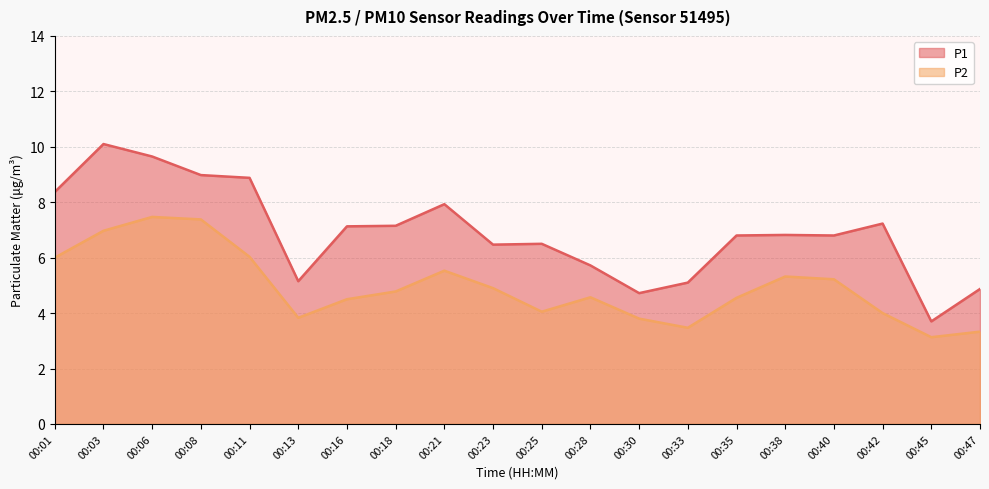

How many data points in P1 are less than 6?

6